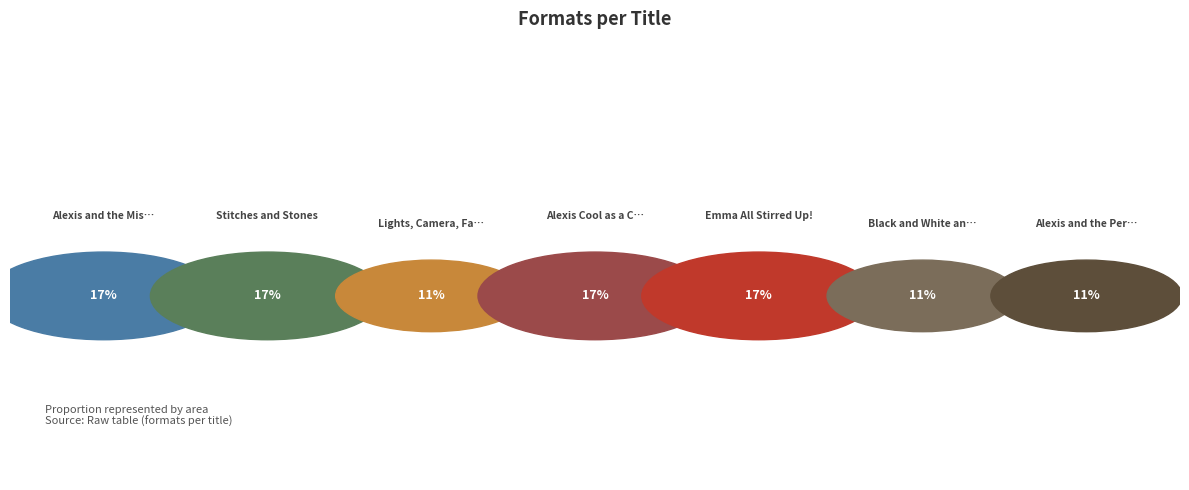

Does Alexis and the Perfect Recipe account for over 50% of the chart?

No